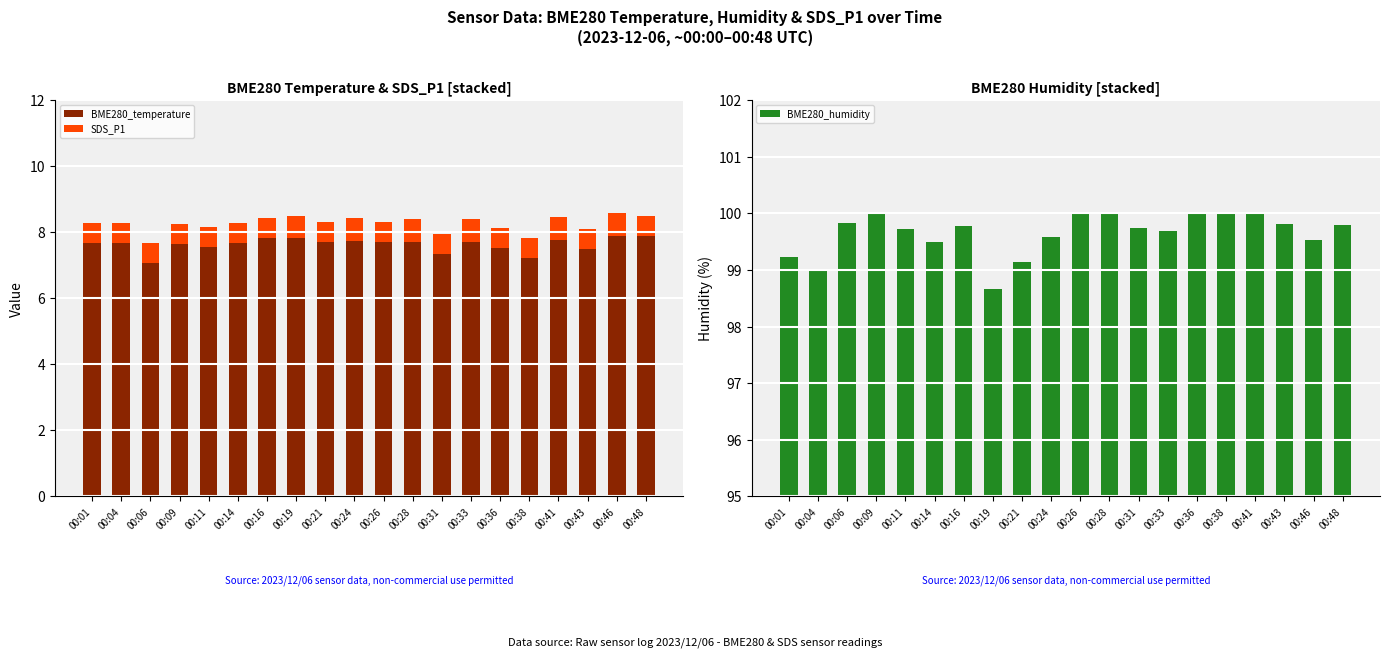

How many groups of bars are there?

20